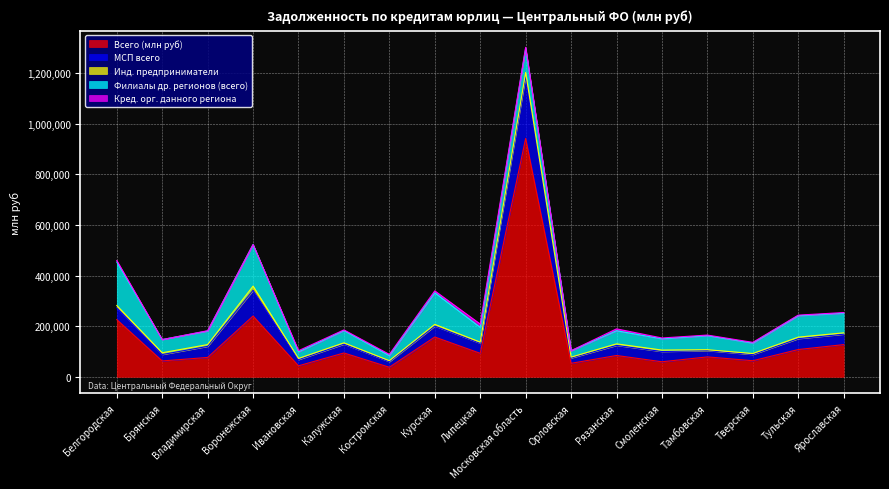

Which has a higher value, Орловская or Тамбовская?

Тамбовская